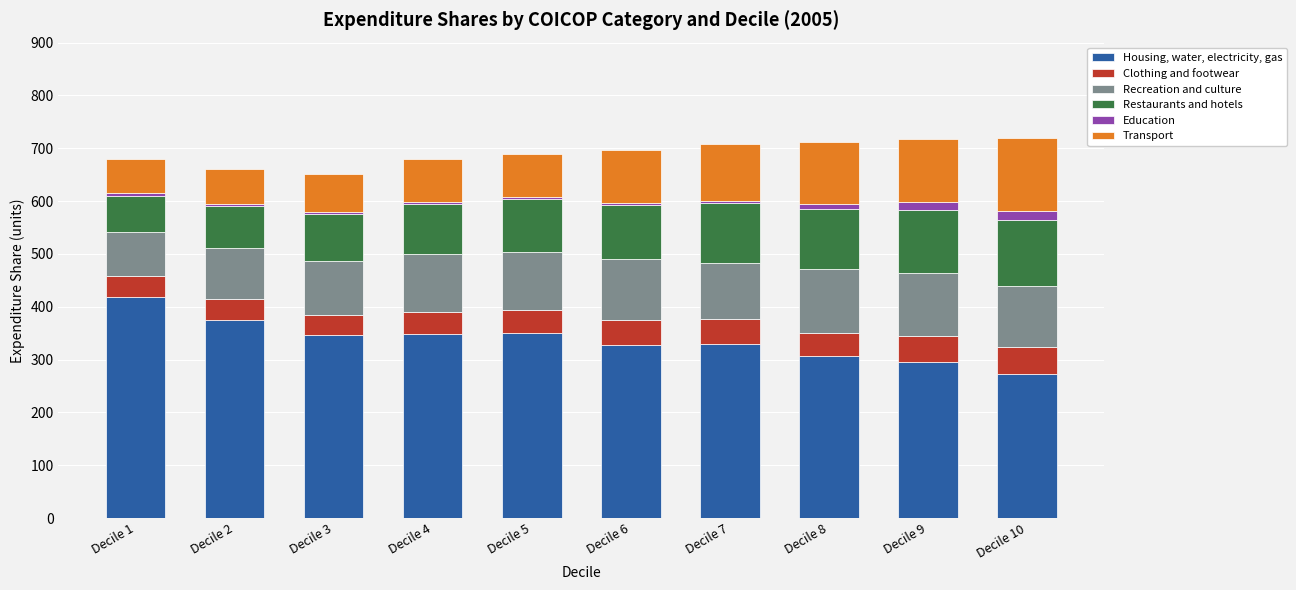

The value of Housing, water, electricity, gas at Decile 9 is 296. True or false?

True